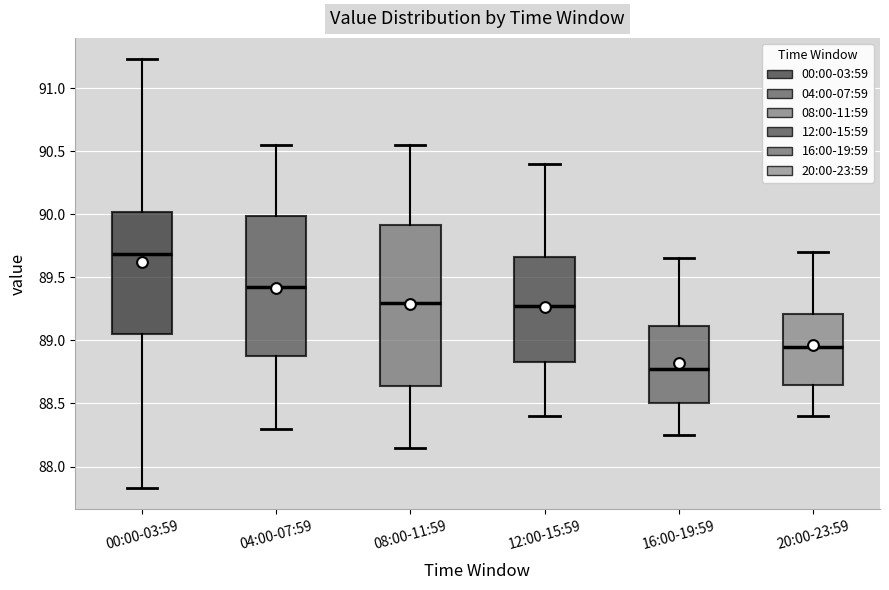

Where is the lower edge of the box for 20:00-23:59 on the y-axis? The values are not printed on the chart, so give them approximately, as read against the axis.

88.65